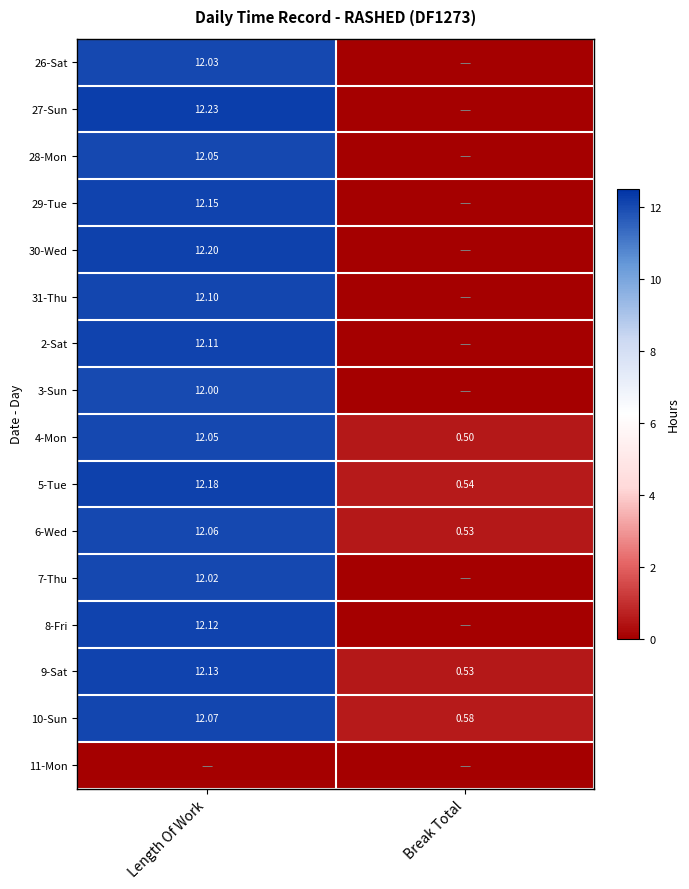

Rank the categories by 6-Wed value from lowest to highest.

Break Total, Length Of Work